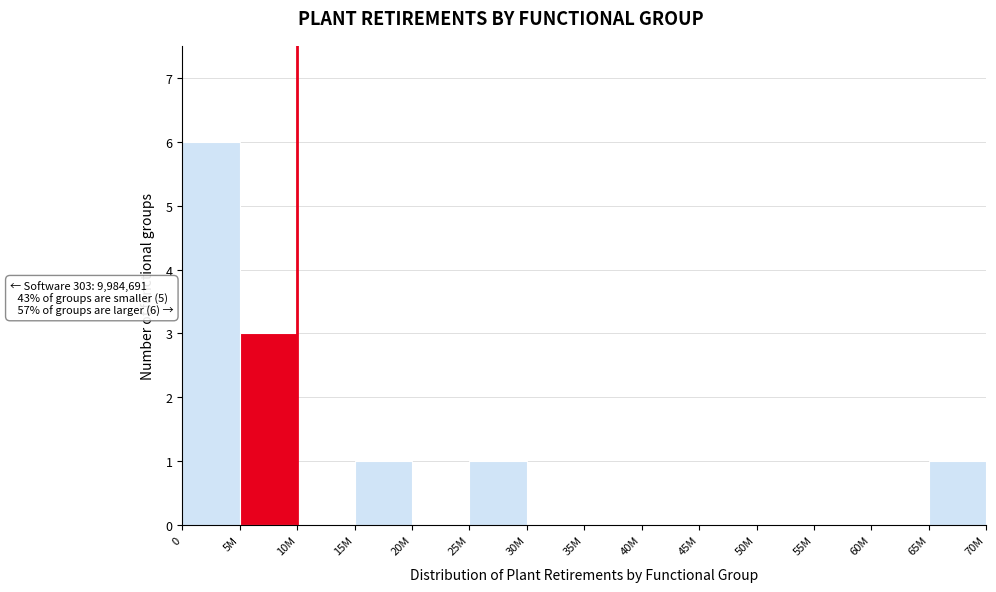

Reading left to right, extract all data points from this chart.

0=6	5M=3	10M=0	15M=1	20M=0	25M=1	30M=0	35M=0	40M=0	45M=0	50M=0	55M=0	60M=0	65M=1